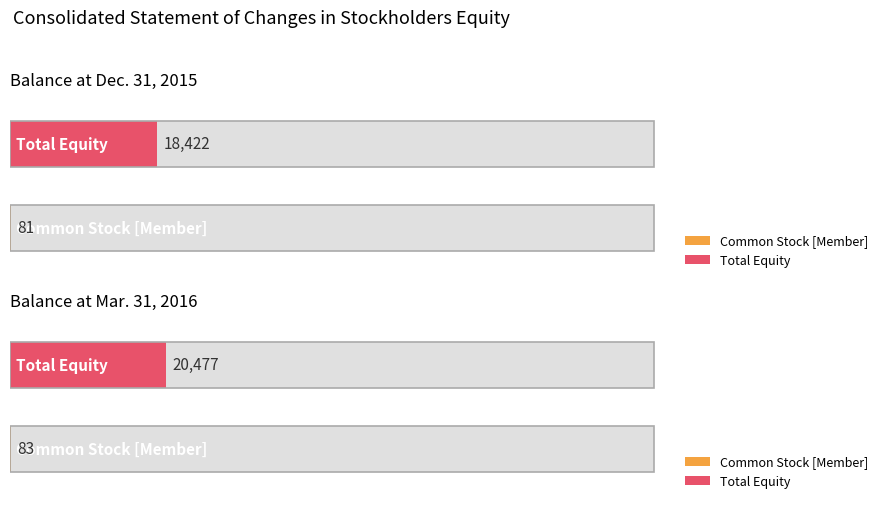

Between Balance at Dec. 31, 2015 and Balance at Mar. 31, 2016, which is larger?

Balance at Mar. 31, 2016